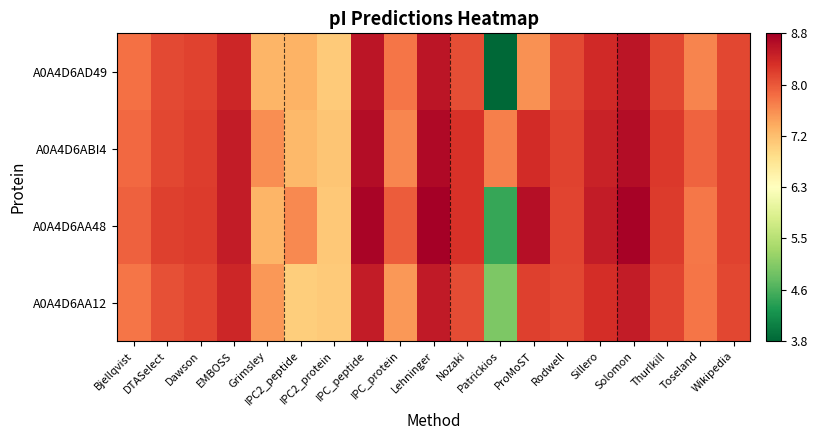

Reading left to right, transcribe all the data shown in this chart.

A0A4D6AA12: Bjellqvist=7.8	DTASelect=8.1	Dawson=8.2	EMBOSS=8.4	Grimsley=7.5	IPC2_peptide=7.0	IPC2_protein=7.0	IPC_peptide=8.5	IPC_protein=7.5	Lehninger=8.5	Nozaki=8.1	Patrickios=5.0	ProMoST=8.2	Rodwell=8.1	Sillero=8.3	Solomon=8.5	Thurlkill=8.2	Toseland=7.8	Wikipedia=8.1
A0A4D6AA48: Bjellqvist=7.9	DTASelect=8.2	Dawson=8.2	EMBOSS=8.5	Grimsley=7.2	IPC2_peptide=7.6	IPC2_protein=7.1	IPC_peptide=8.8	IPC_protein=8.0	Lehninger=8.8	Nozaki=8.3	Patrickios=4.5	ProMoST=8.7	Rodwell=8.2	Sillero=8.5	Solomon=8.8	Thurlkill=8.2	Toseland=7.7	Wikipedia=8.2
A0A4D6ABI4: Bjellqvist=7.9	DTASelect=8.1	Dawson=8.2	EMBOSS=8.5	Grimsley=7.6	IPC2_peptide=7.2	IPC2_protein=7.1	IPC_peptide=8.7	IPC_protein=7.6	Lehninger=8.7	Nozaki=8.3	Patrickios=7.7	ProMoST=8.4	Rodwell=8.2	Sillero=8.5	Solomon=8.7	Thurlkill=8.2	Toseland=7.9	Wikipedia=8.2
A0A4D6AD49: Bjellqvist=7.8	DTASelect=8.1	Dawson=8.2	EMBOSS=8.4	Grimsley=7.2	IPC2_peptide=7.3	IPC2_protein=7.0	IPC_peptide=8.6	IPC_protein=7.8	Lehninger=8.6	Nozaki=8.1	Patrickios=3.8	ProMoST=7.5	Rodwell=8.1	Sillero=8.4	Solomon=8.6	Thurlkill=8.1	Toseland=7.6	Wikipedia=8.1